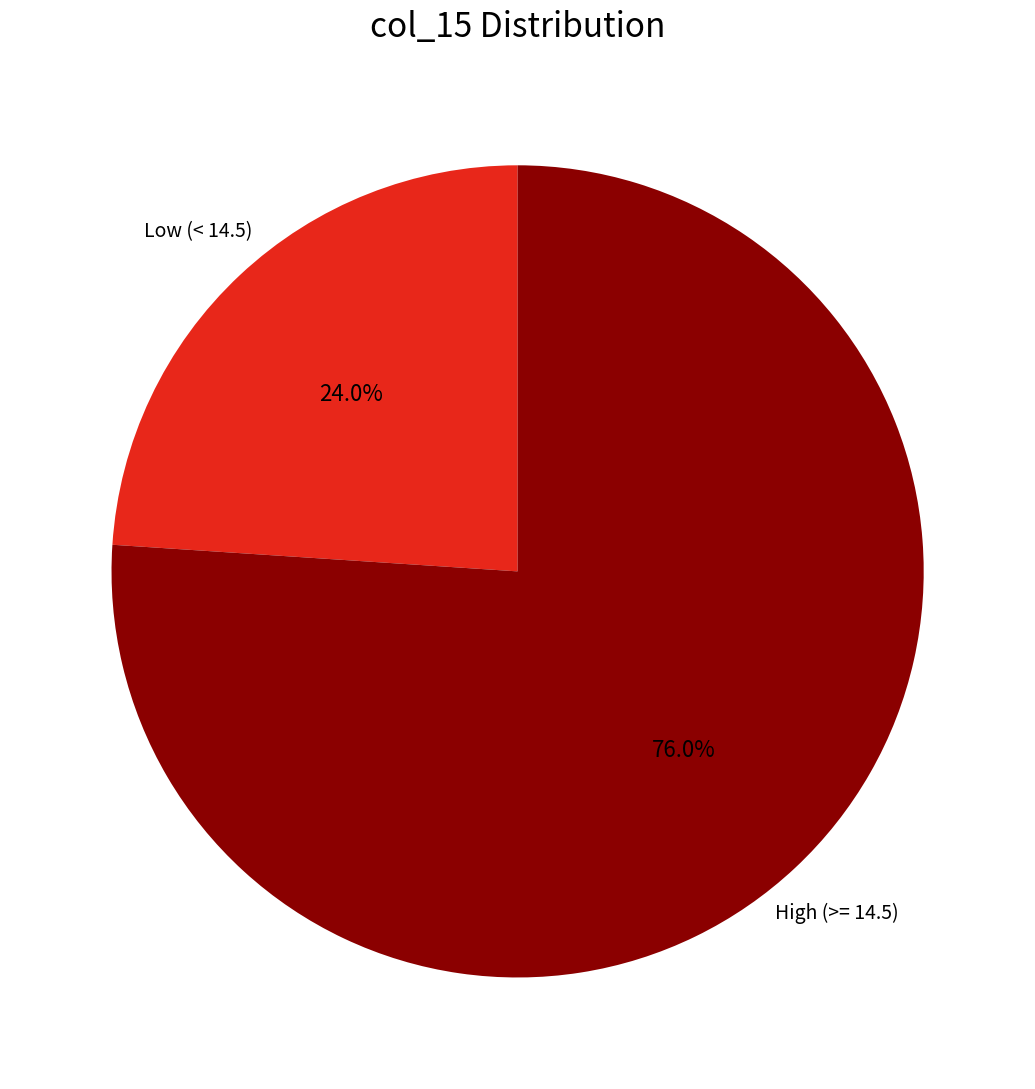

What percentage is NOT represented by Low (< 14.5)?

76.0%